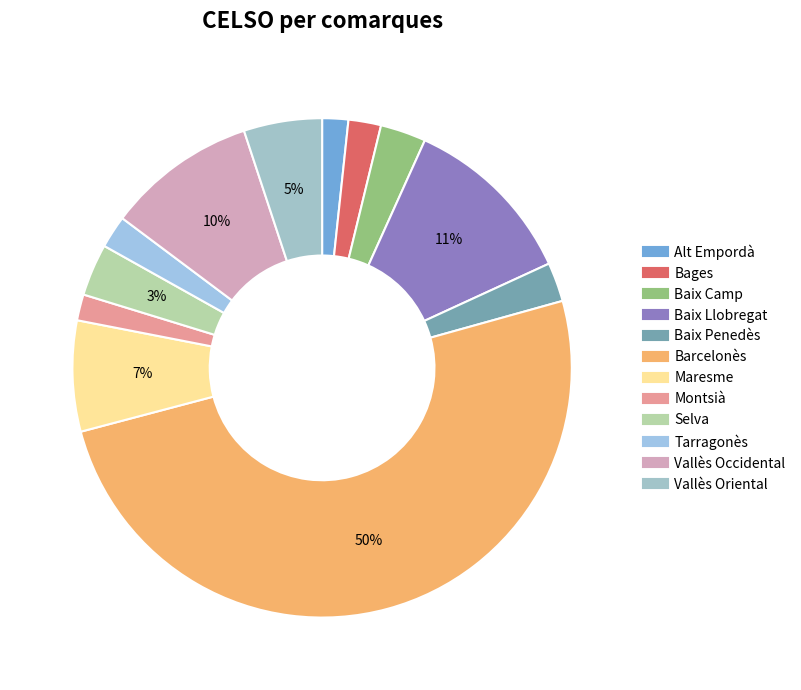

Do Barcelonès and Maresme together represent more than half of the pie?

Yes